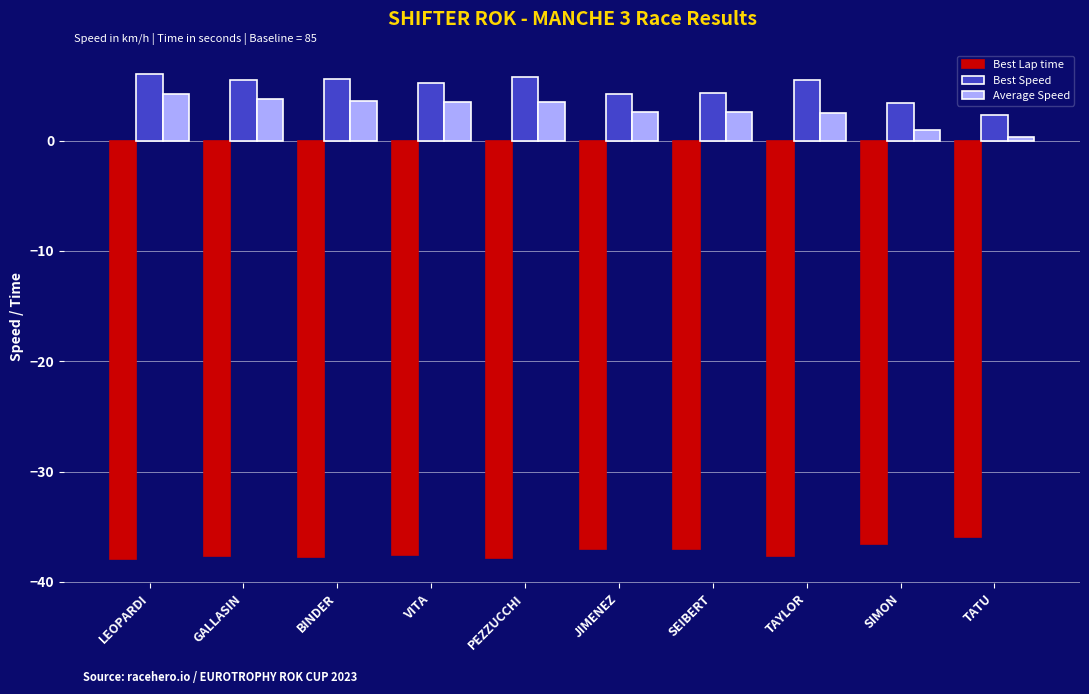

At which label does Best Speed reach its minimum?

TATU